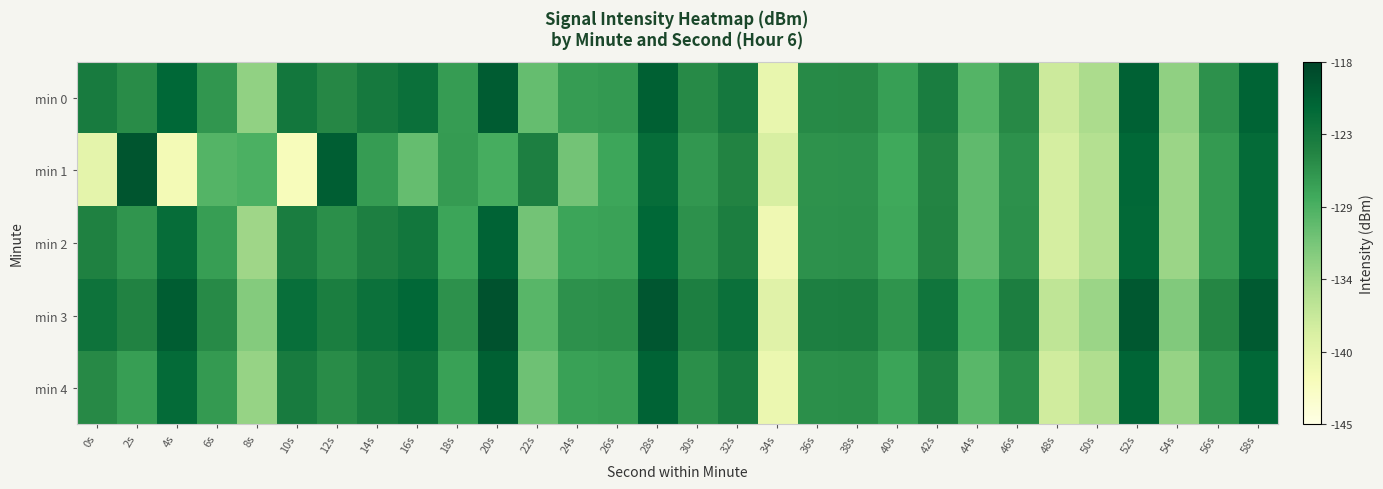

Which has a higher value, 52s or 26s?

52s